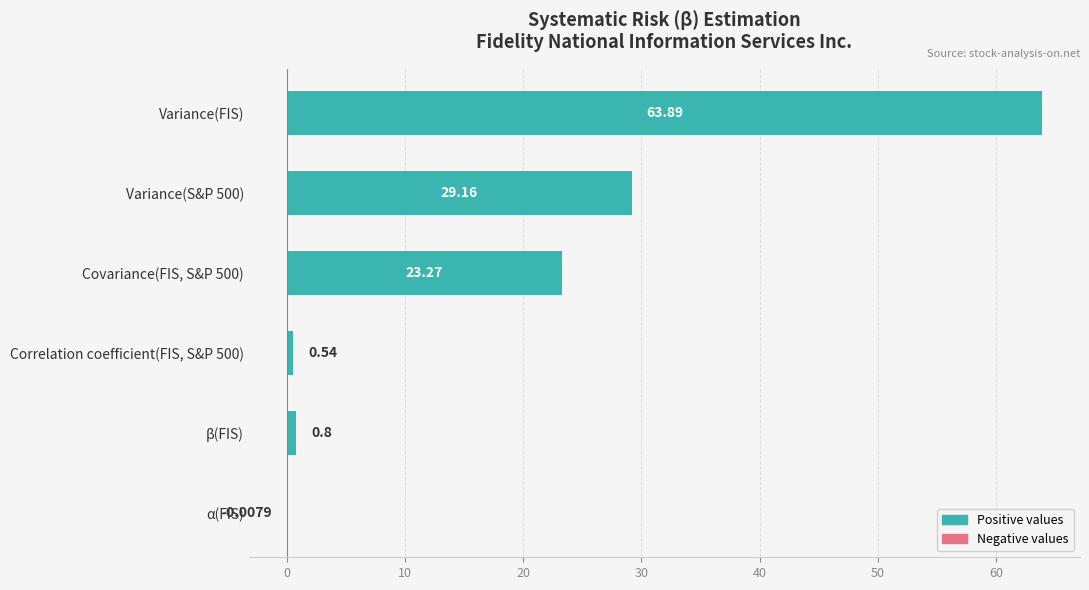

What is the ratio of the value at Covariance(FIS, S&P 500) to the value at Variance(S&P 500)?

0.8